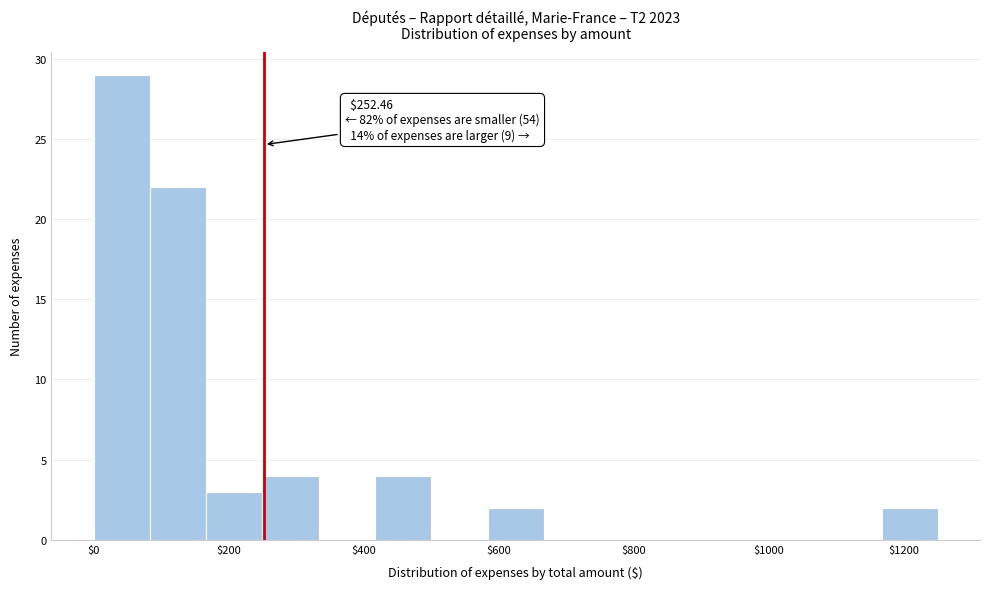

Which range on the x-axis has the tallest bar?

0 to 80